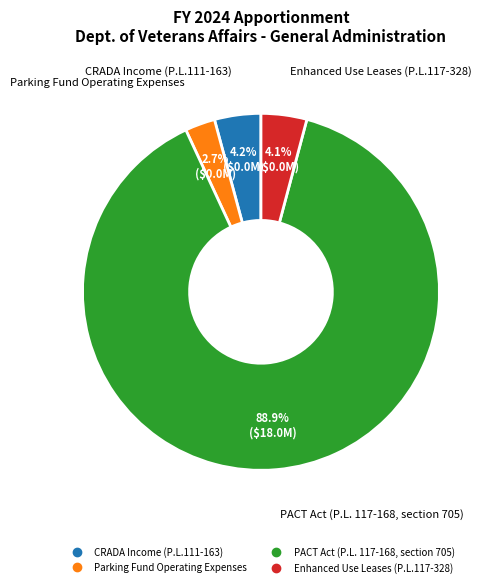

What portion of the pie excludes Enhanced Use Leases (P.L.117-328)?

95.9%